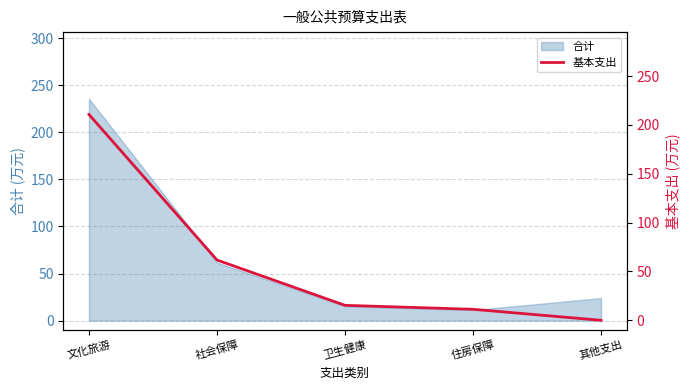

Rank the categories by value from lowest to highest.

其他支出, 住房保障, 卫生健康, 社会保障, 文化旅游